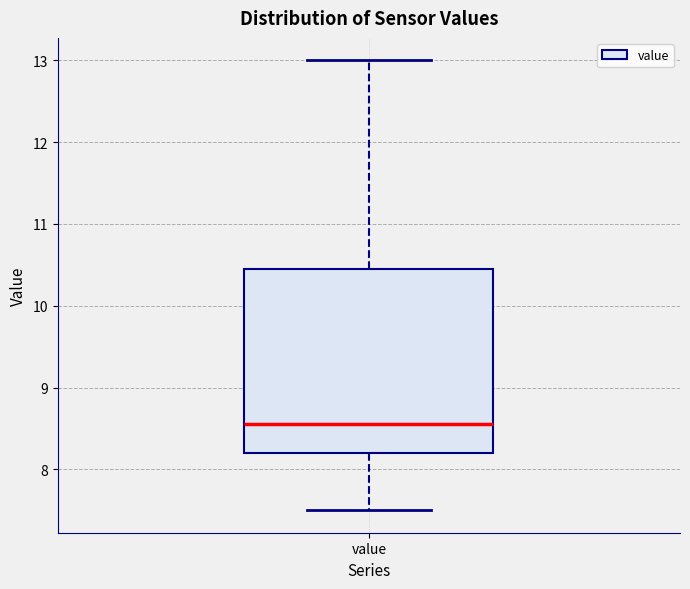

Where does the upper whisker of the box for value end on the y-axis? The values are not printed on the chart, so give them approximately, as read against the axis.

13.0